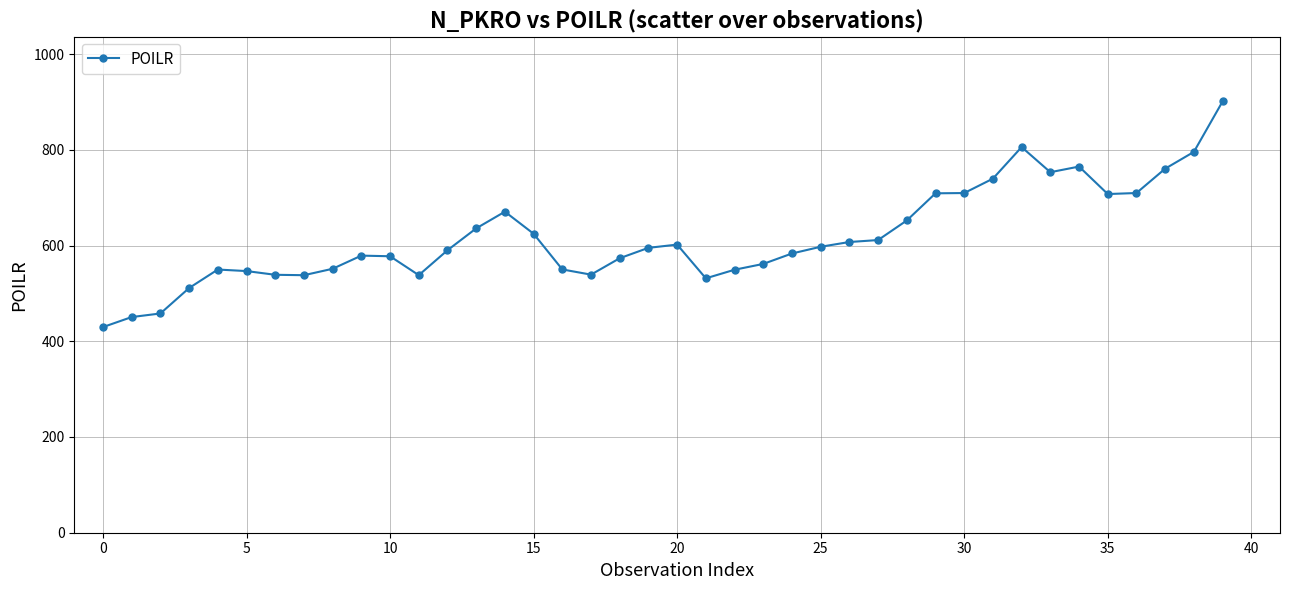

What is the sum of all values?

24701.2